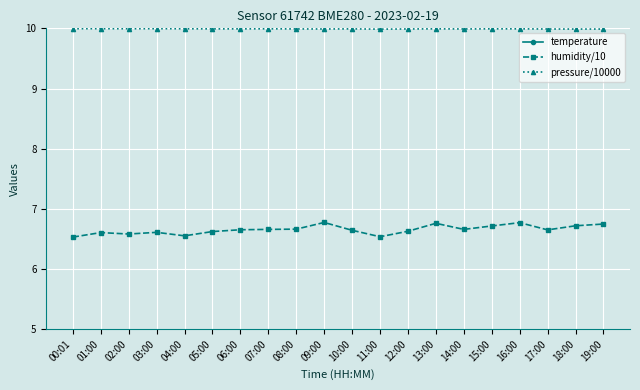

What position from the left is 00:01?

1